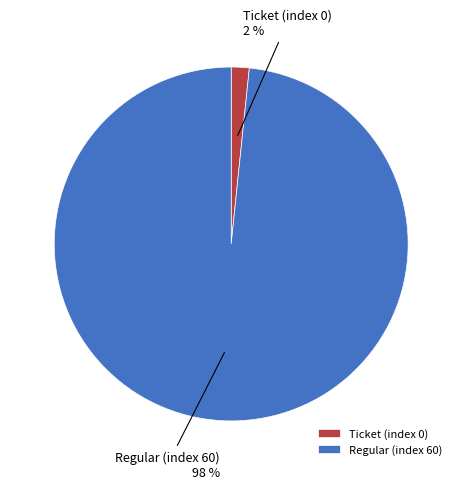

Which category has the biggest portion of the pie?

Regular (index 60)